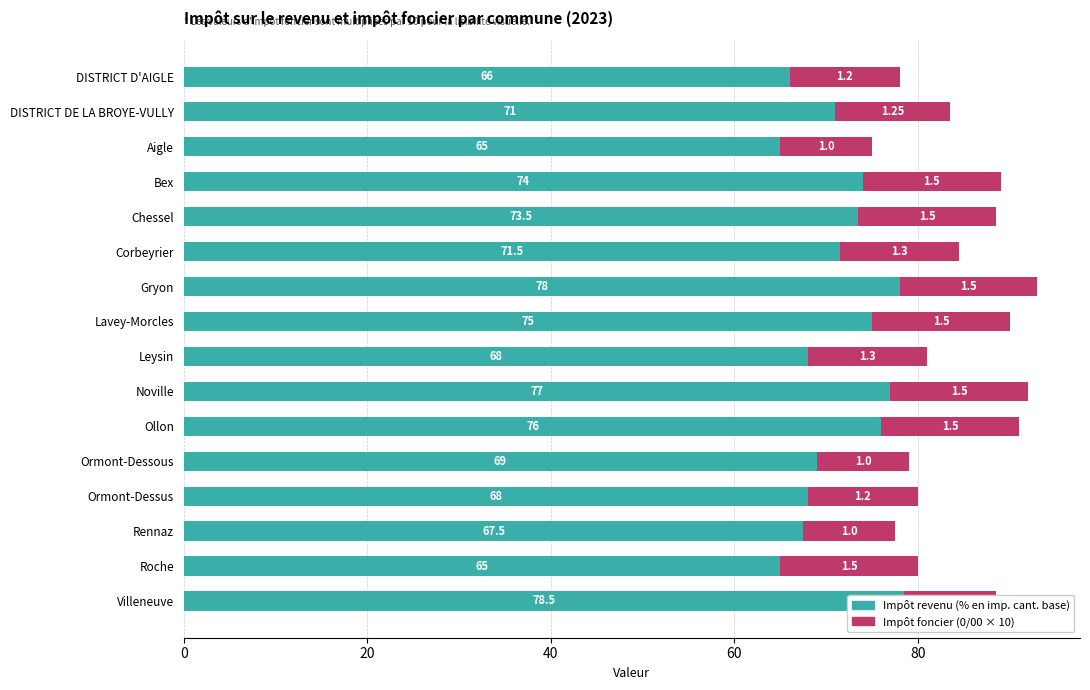

At which category does the chart reach its peak across all series?

Villeneuve